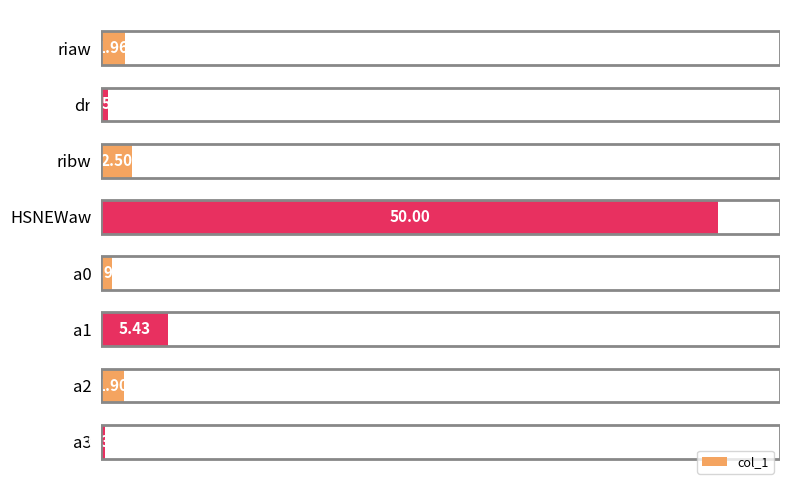

Does the chart contain stacked bars?

No